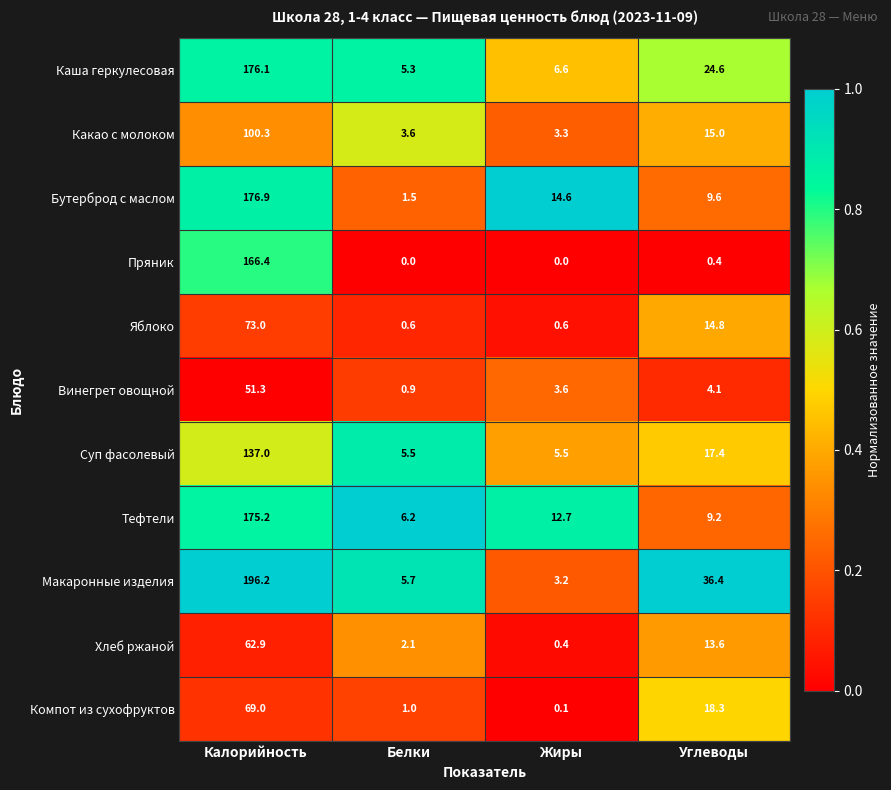

Which category has the lowest value in the Каша геркулесовая series?

Белки